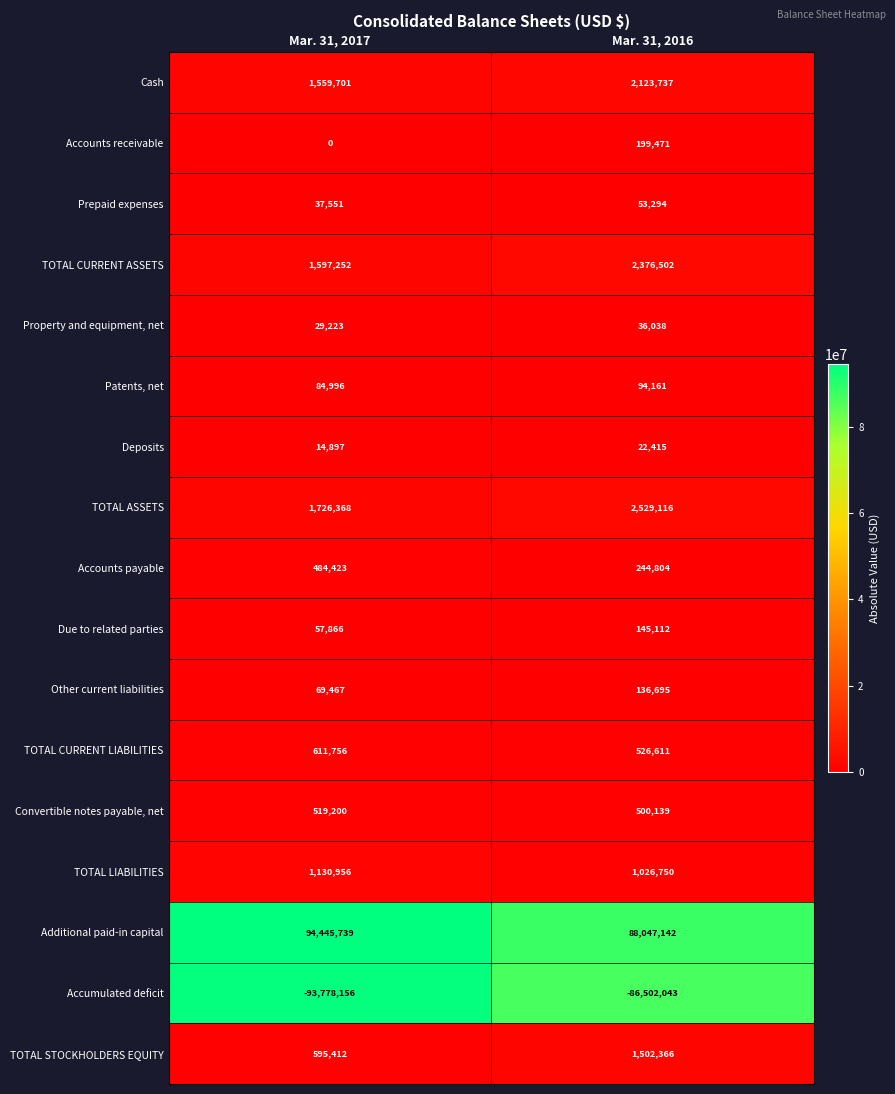

Rank the series at Mar. 31, 2017 from highest to lowest value.

Additional paid-in capital, TOTAL ASSETS, TOTAL CURRENT ASSETS, Cash, TOTAL LIABILITIES, TOTAL CURRENT LIABILITIES, TOTAL STOCKHOLDERS EQUITY, Convertible notes payable, net, Accounts payable, Patents, net, Other current liabilities, Due to related parties, Prepaid expenses, Property and equipment, net, Deposits, Accounts receivable, Accumulated deficit